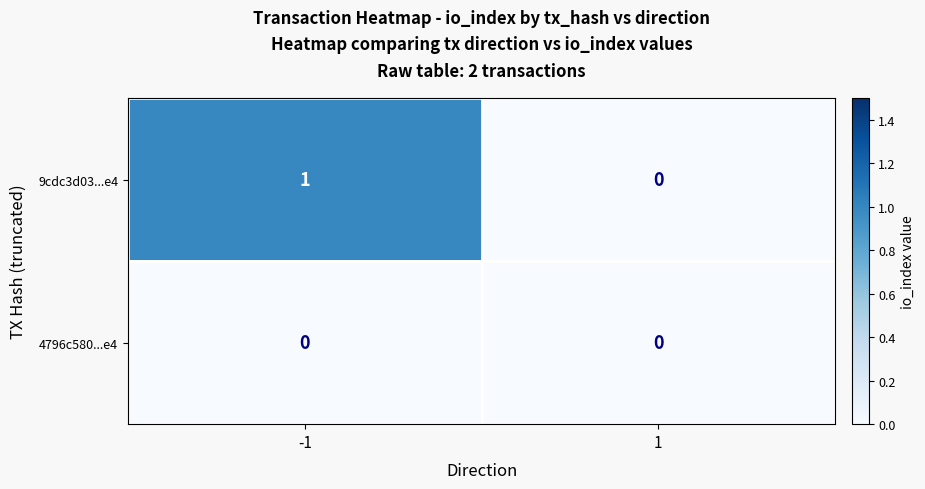

Which series has the largest total across all categories?

9cdc3d03...e4